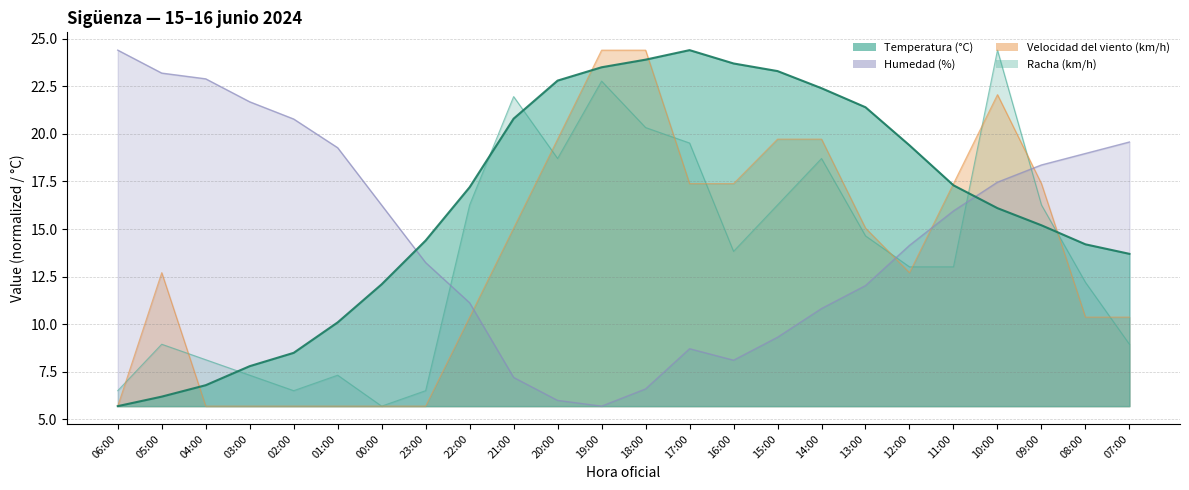

List the labels in order of Velocidad del viento (km/h) value, largest first.

19:00, 18:00, 10:00, 20:00, 15:00, 14:00, 17:00, 16:00, 11:00, 09:00, 21:00, 13:00, 05:00, 12:00, 22:00, 08:00, 07:00, 06:00, 04:00, 03:00, 02:00, 01:00, 00:00, 23:00